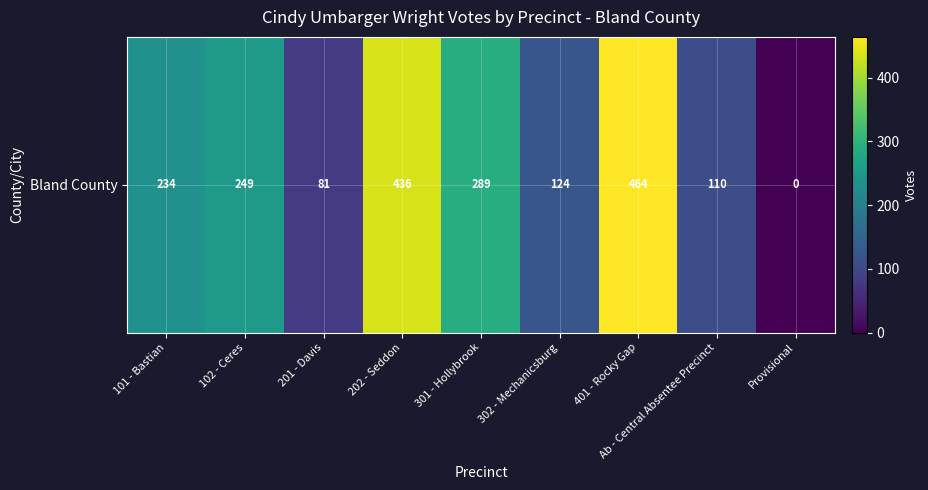

Rank the categories by value from highest to lowest.

401 - Rocky Gap, 202 - Seddon, 301 - Hollybrook, 102 - Ceres, 101 - Bastian, 302 - Mechanicsburg, Ab - Central Absentee Precinct, 201 - Davis, Provisional